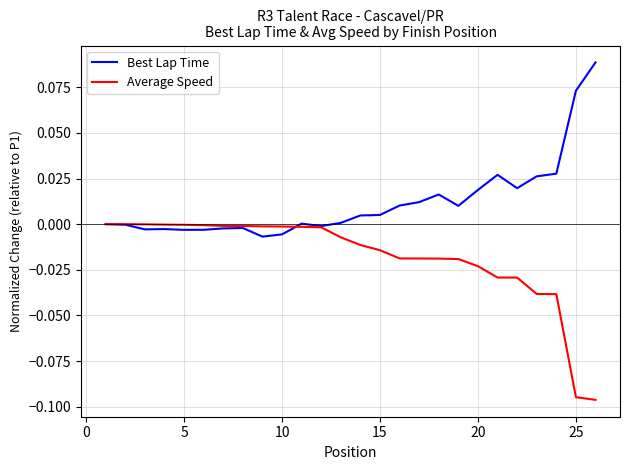

What are all the series names shown in the legend?

Best Lap Time, Average Speed